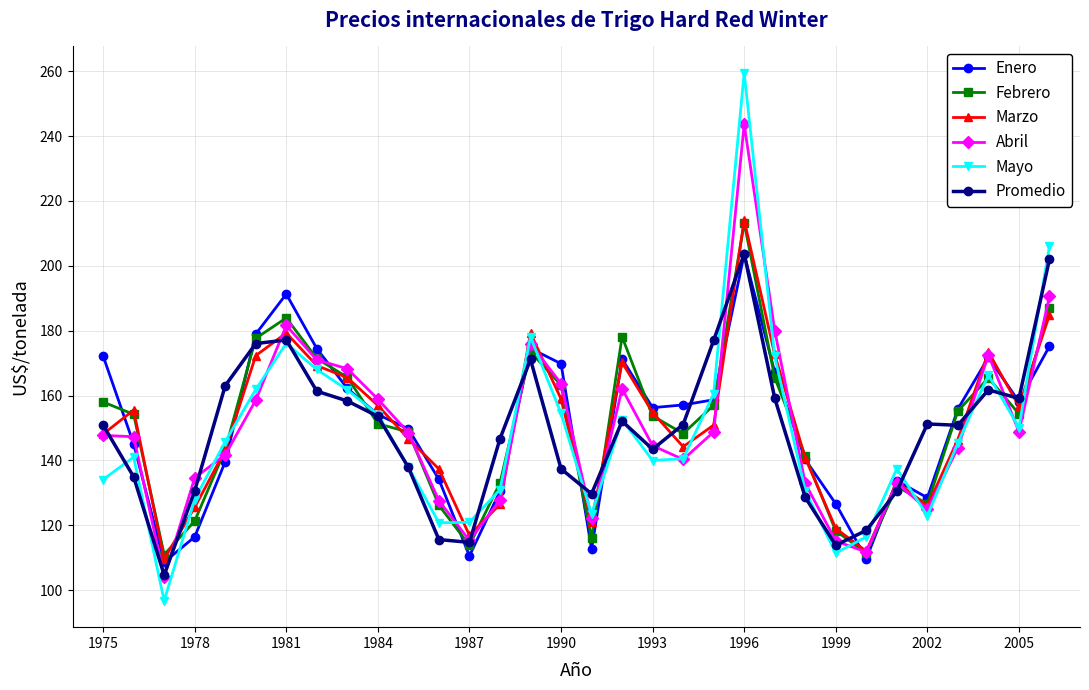

In Marzo, how many points are lower than both neighbors (excluding endpoints)?

7